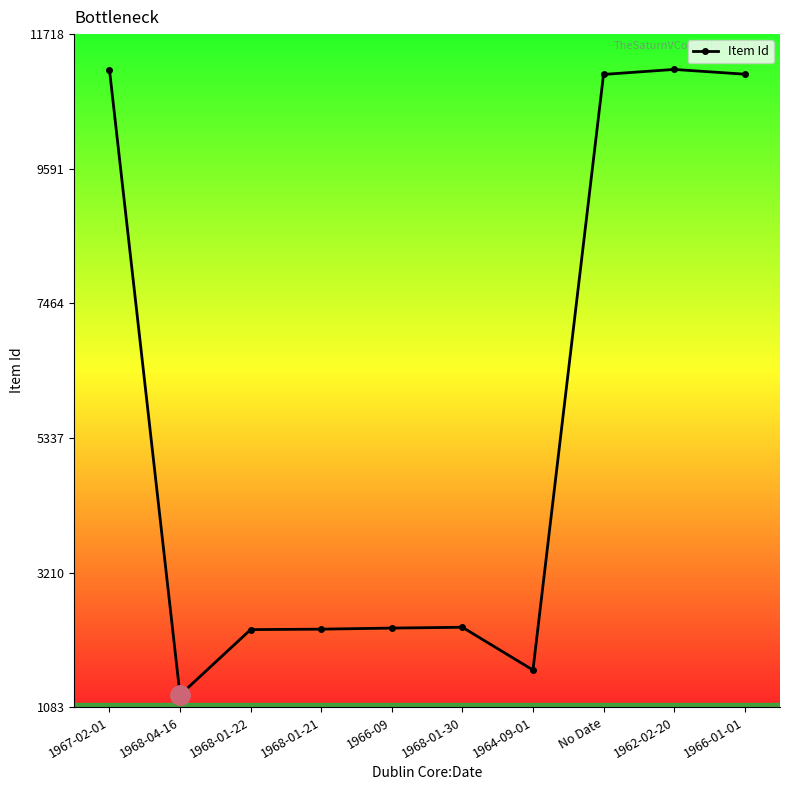

The value at 1968-01-22 is 574. True or false?

False